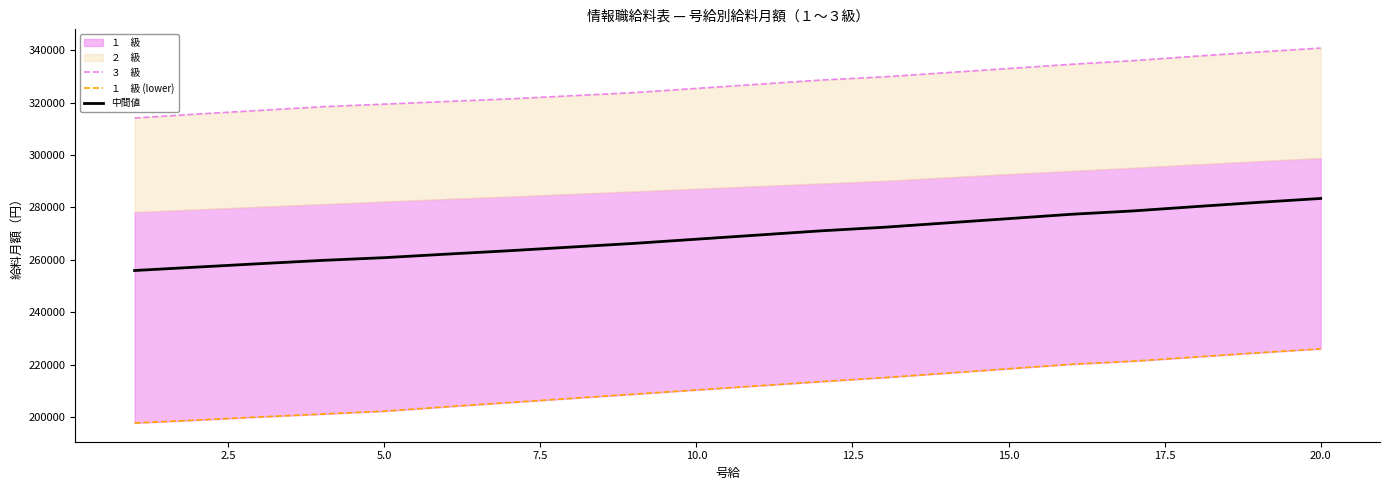

At 15.0, list the series in order from largest to smallest.

３　級, 中間値, １　級 (lower)